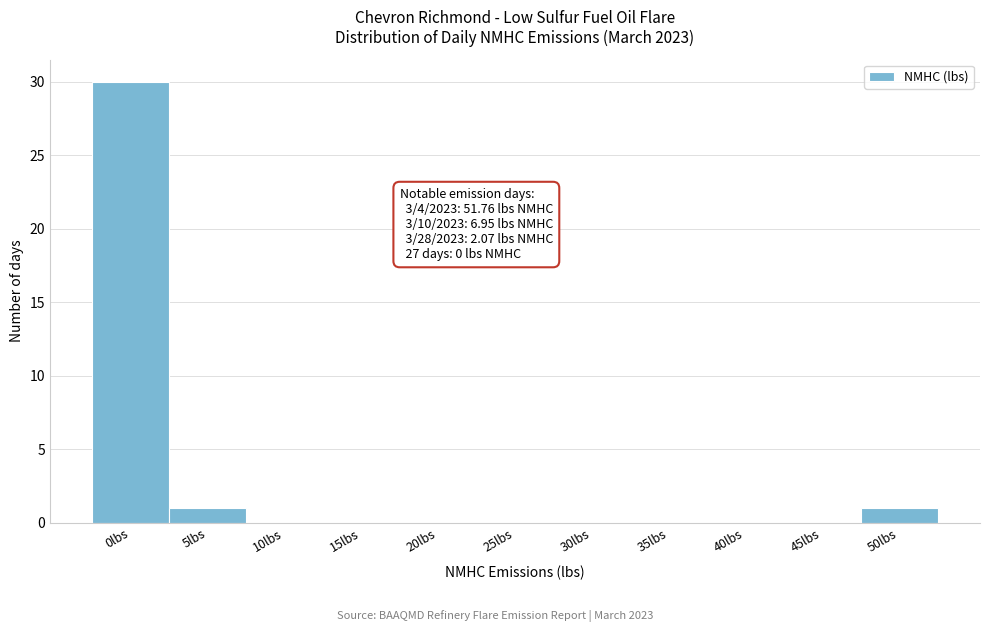

Reading left to right, extract all data points from this chart.

0lbs=30	5lbs=1	10lbs=0	15lbs=0	20lbs=0	25lbs=0	30lbs=0	35lbs=0	40lbs=0	45lbs=0	50lbs=1